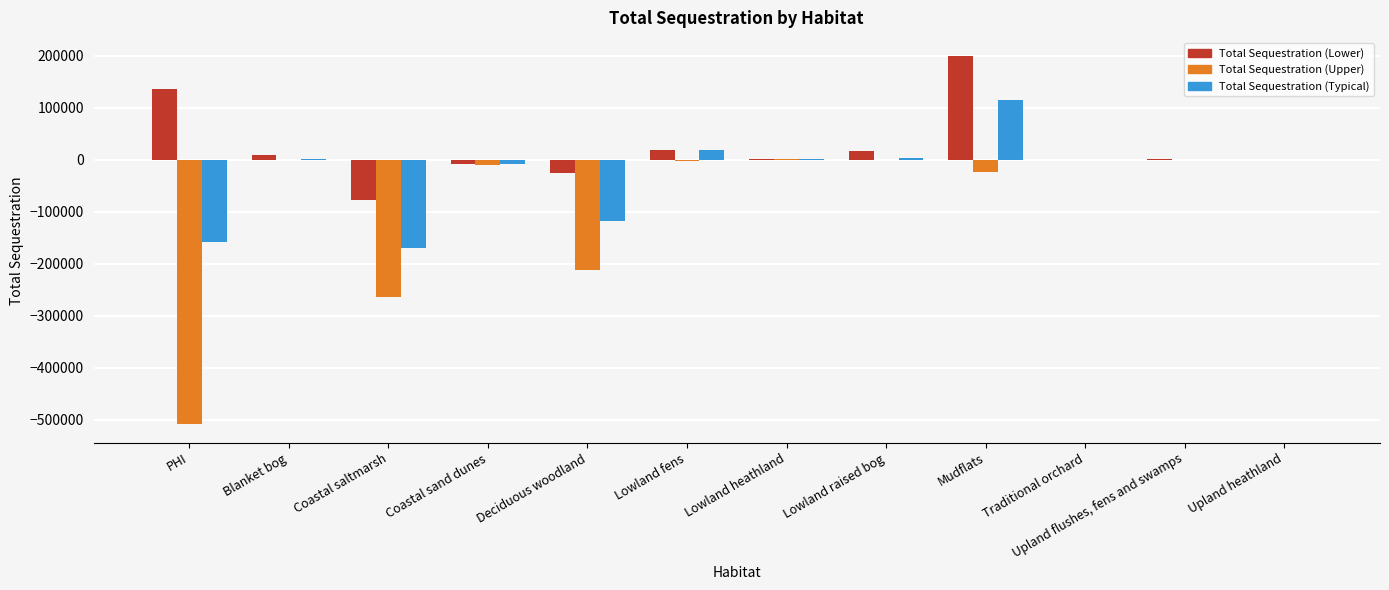

The value of Total Sequestration (Upper) at Deciduous woodland is -211575.5. True or false?

True